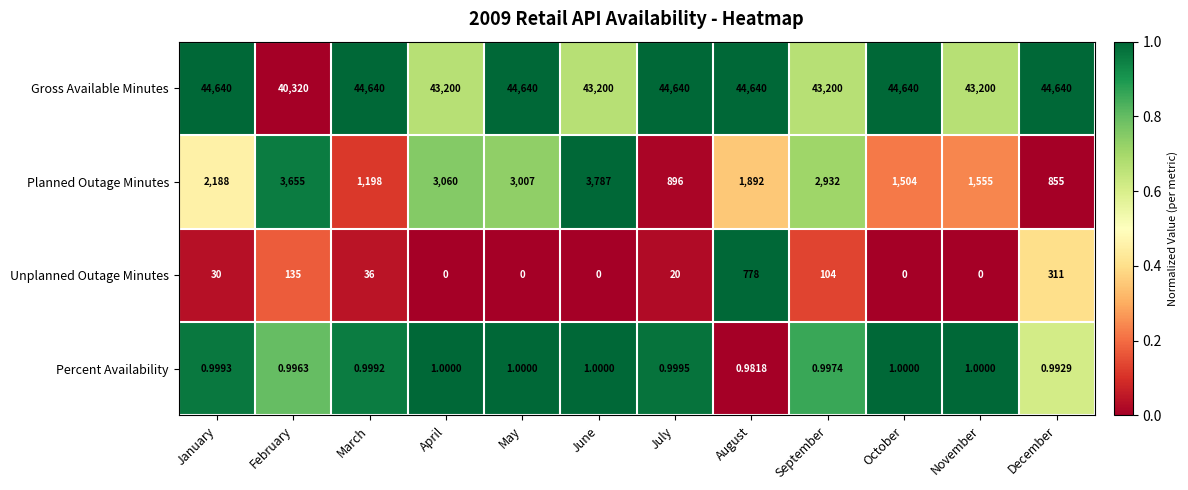

Between April and July, which series saw the biggest shift?

Planned Outage Minutes